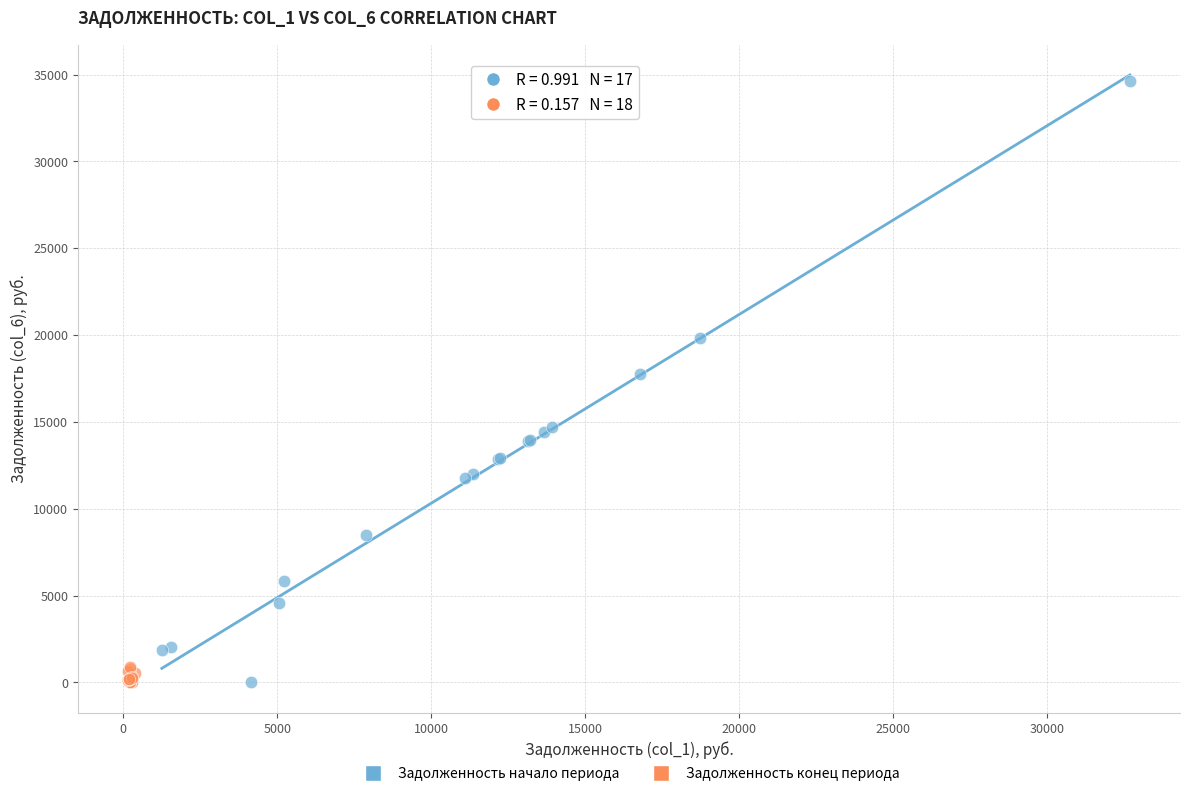

Which series has the largest Y range (max minus min)?

Задолженность начало периода